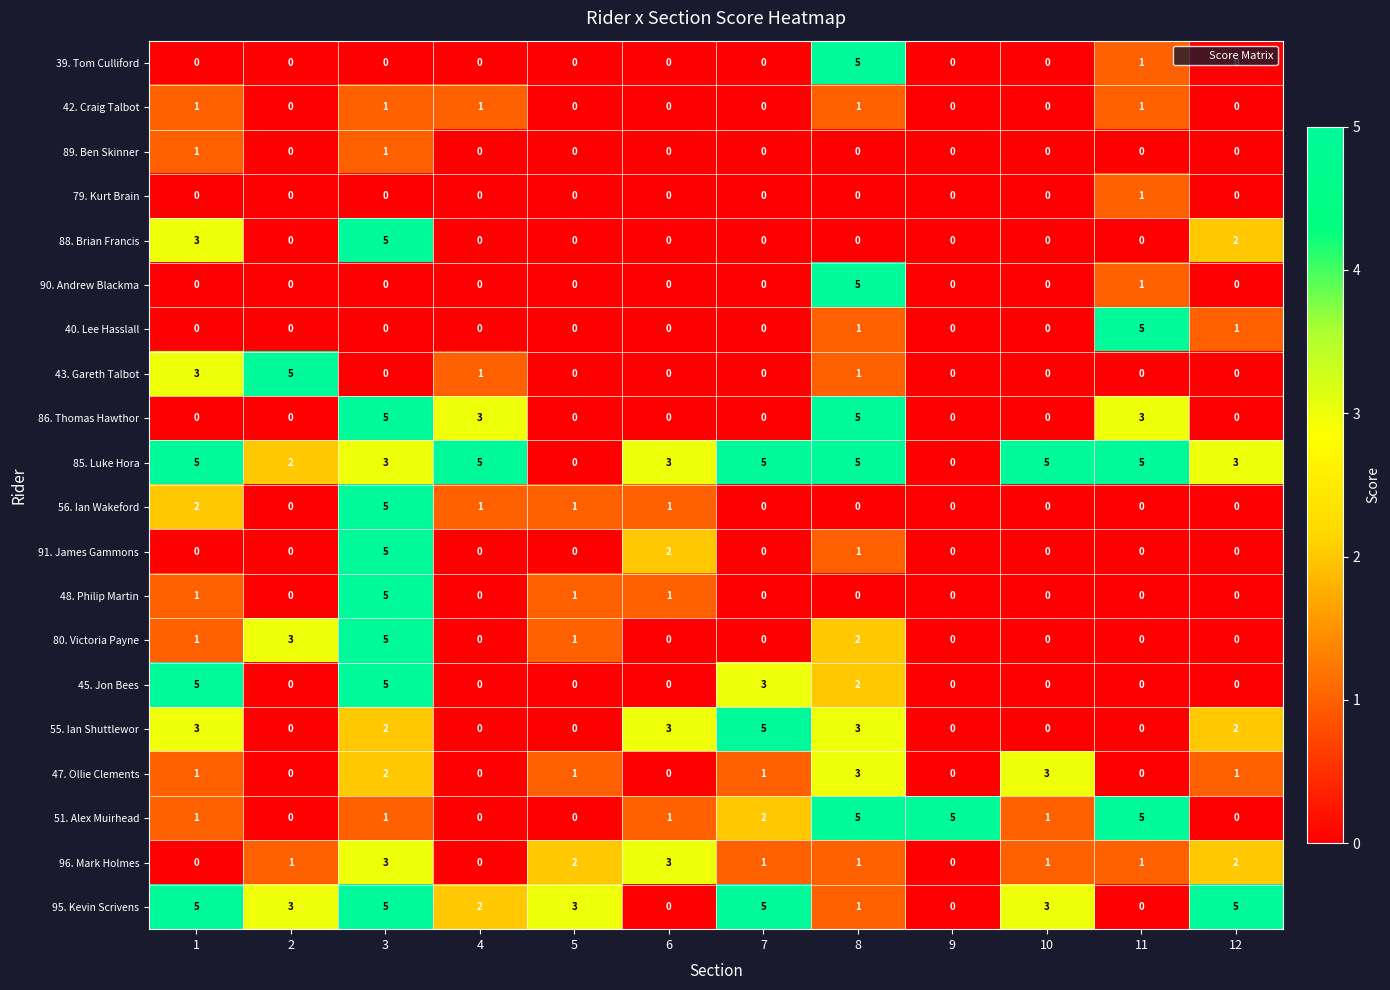

What is the spread (max minus min) of values at 6?

3